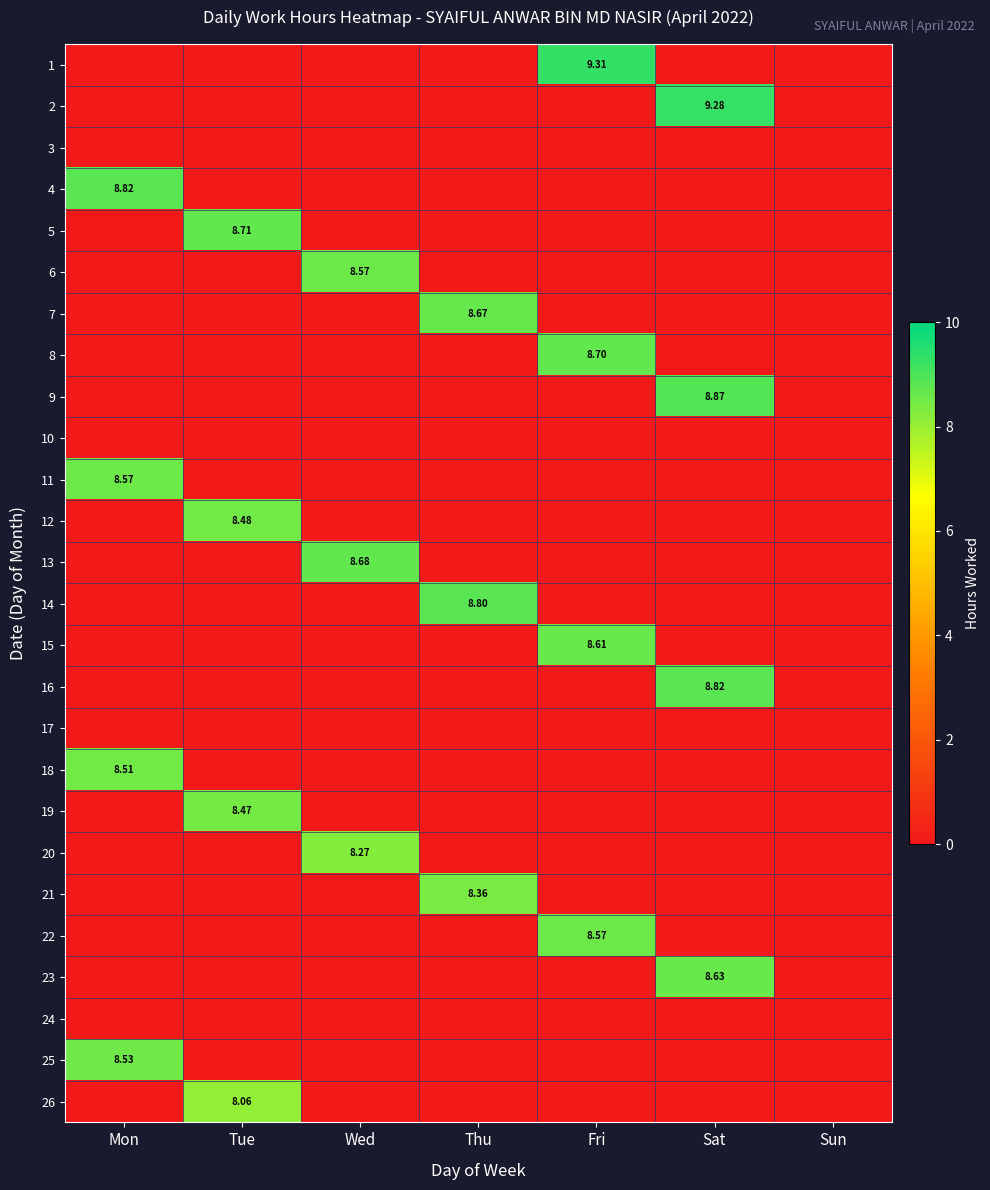

Is the value of 4 at Mon greater than the value of 25 at Mon?

Yes